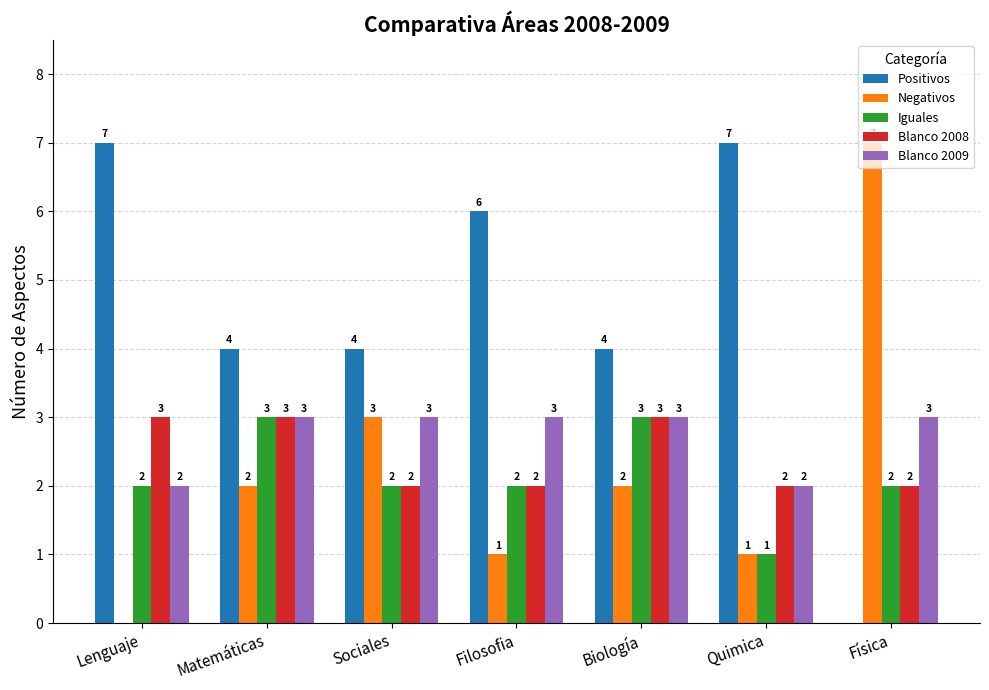

Is it true that Blanco 2008 equals 2 at Física?

True